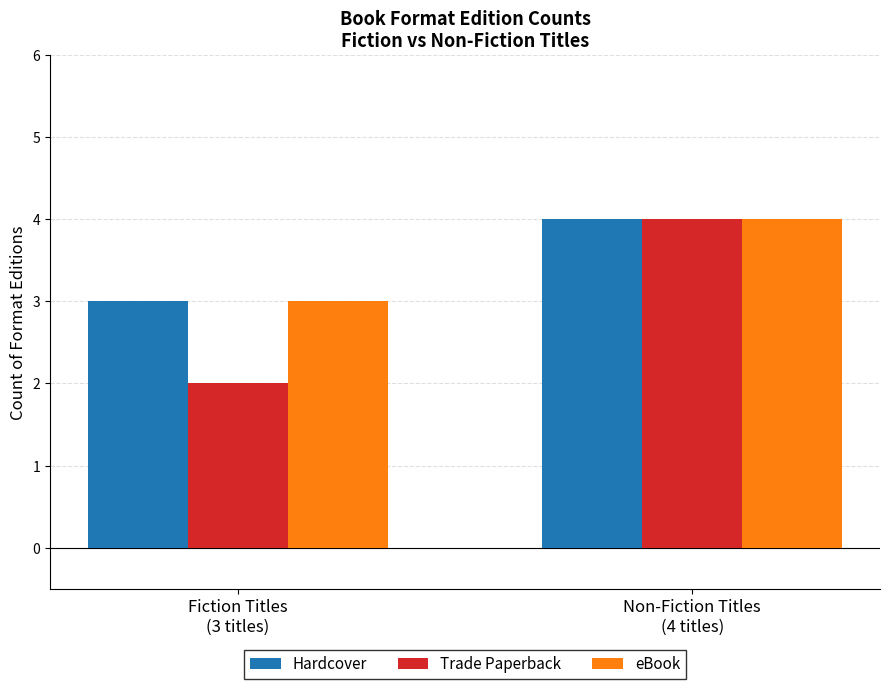

What position from the right is Fiction Titles
(3 titles)?

2